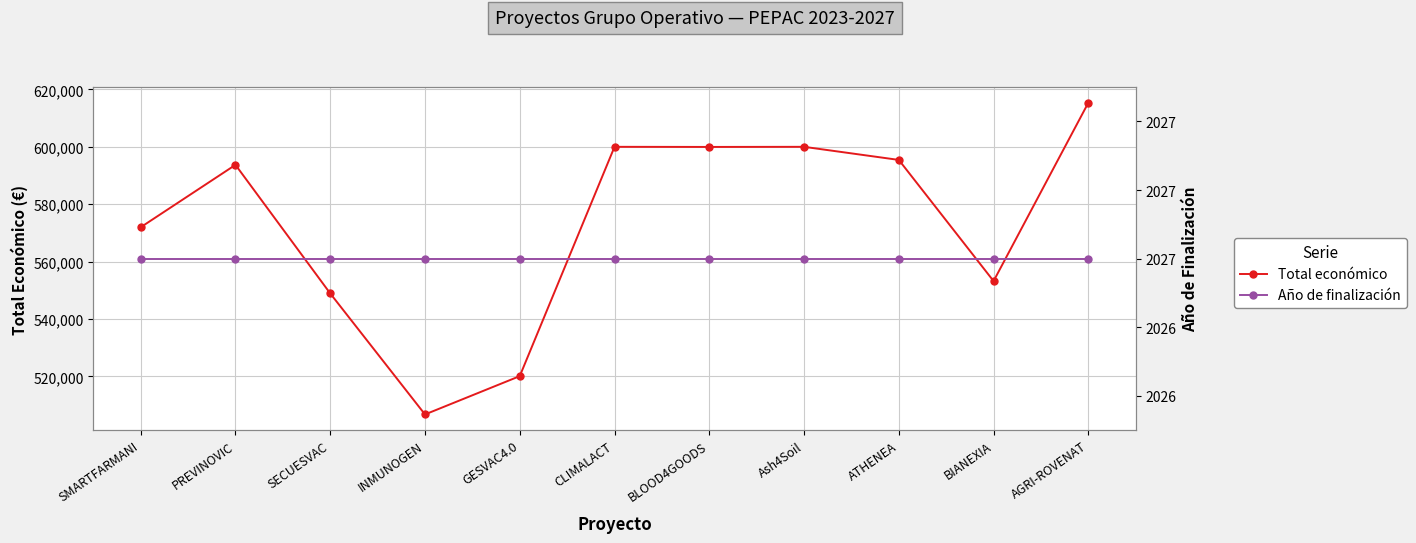

Is it true that Total económico equals 600000 at Ash4Soil?

True